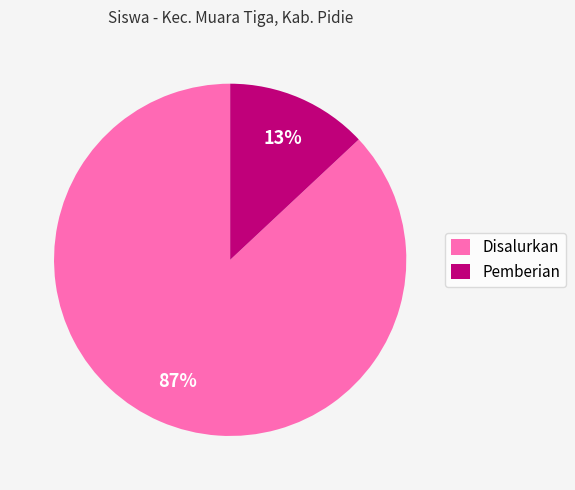

Is it true that Disalurkan is 87% of the pie?

True